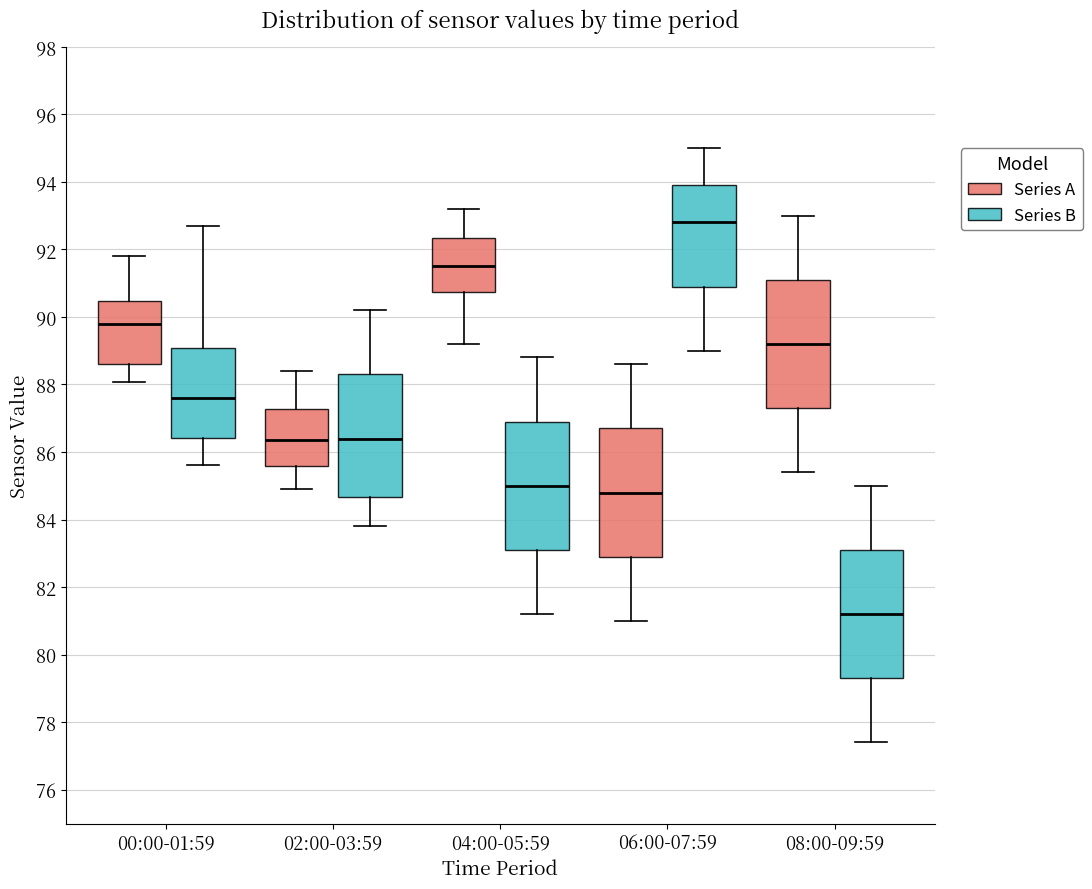

Where does the lower whisker of the box for 08:00-09:59 (Series A) end on the y-axis? The values are not printed on the chart, so give them approximately, as read against the axis.

85.4